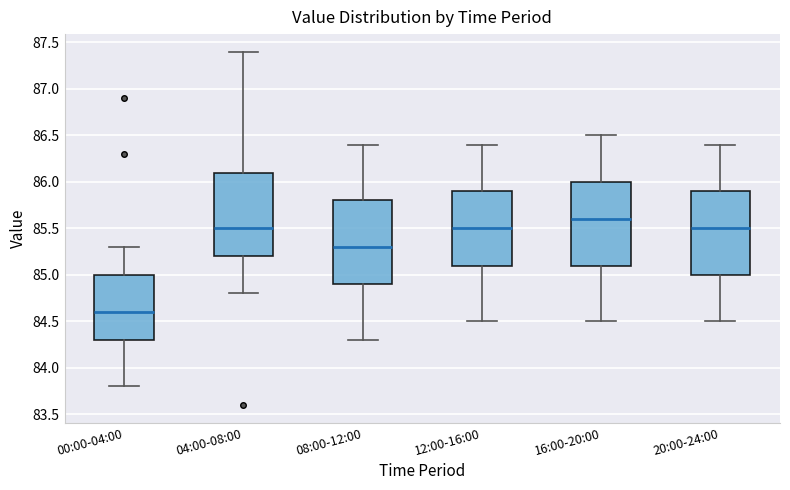

Reading left to right, read every box against the y-axis: the position of its median line, the range the box covers, and the ends of its whiskers. The values are not printed on the chart, so give them approximately, as read against the axis.

00:00-04:00: median 84.6, box 84.3 to 85.0, whiskers 83.8 to 85.3
04:00-08:00: median 85.5, box 85.2 to 86.1, whiskers 84.8 to 87.4
08:00-12:00: median 85.3, box 84.9 to 85.8, whiskers 84.3 to 86.4
12:00-16:00: median 85.5, box 85.1 to 85.9, whiskers 84.5 to 86.4
16:00-20:00: median 85.6, box 85.1 to 86.0, whiskers 84.5 to 86.5
20:00-24:00: median 85.5, box 85.0 to 85.9, whiskers 84.5 to 86.4